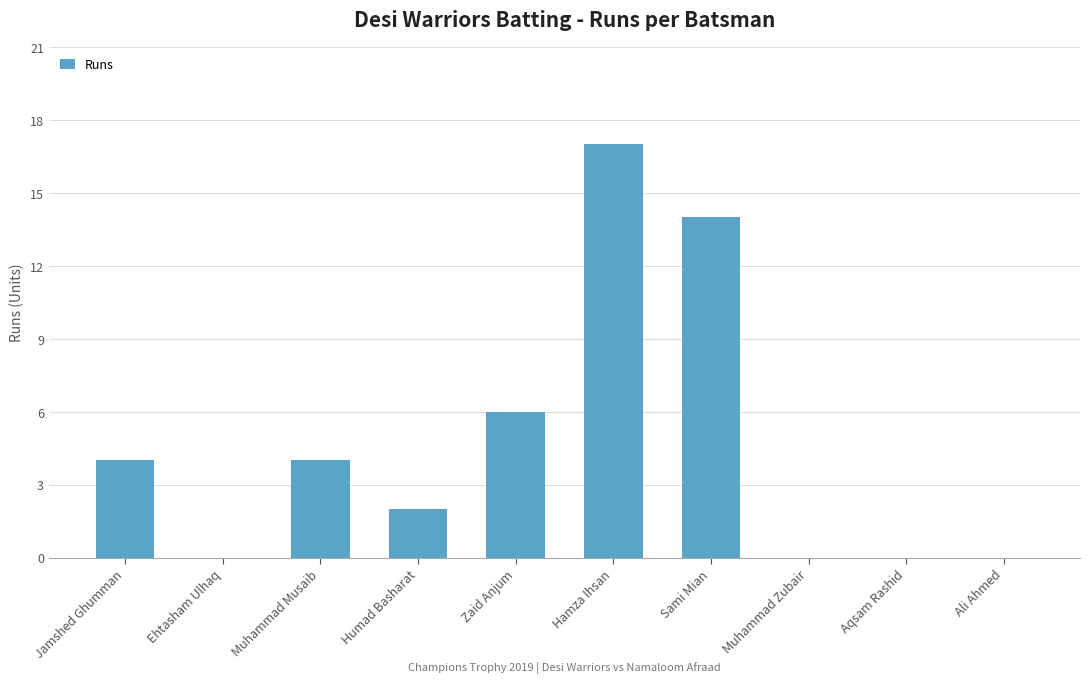

How many data points does each series have?

10